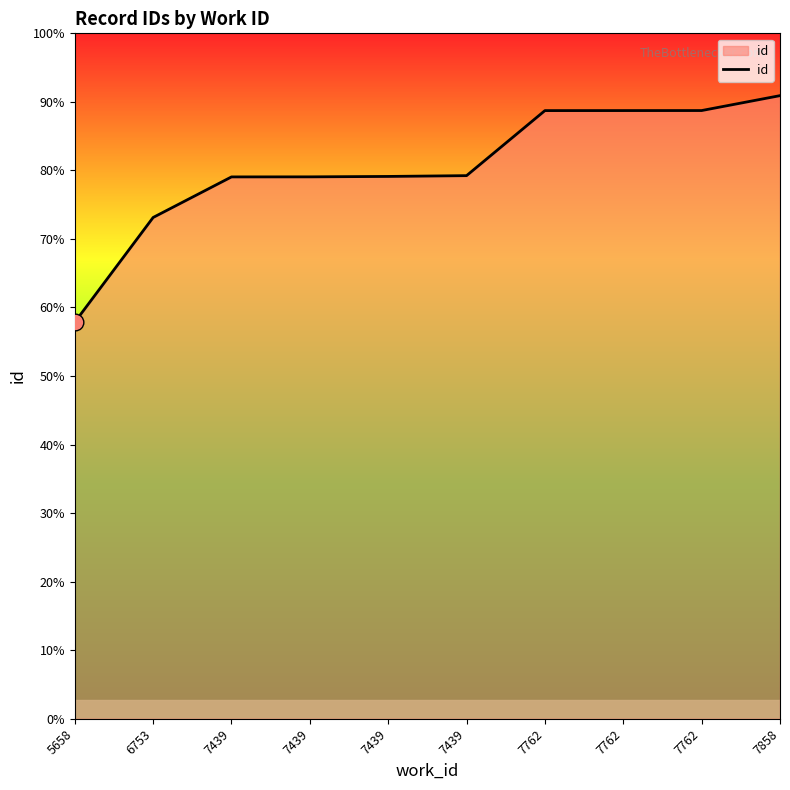

Does the chart have visible grid lines?

No